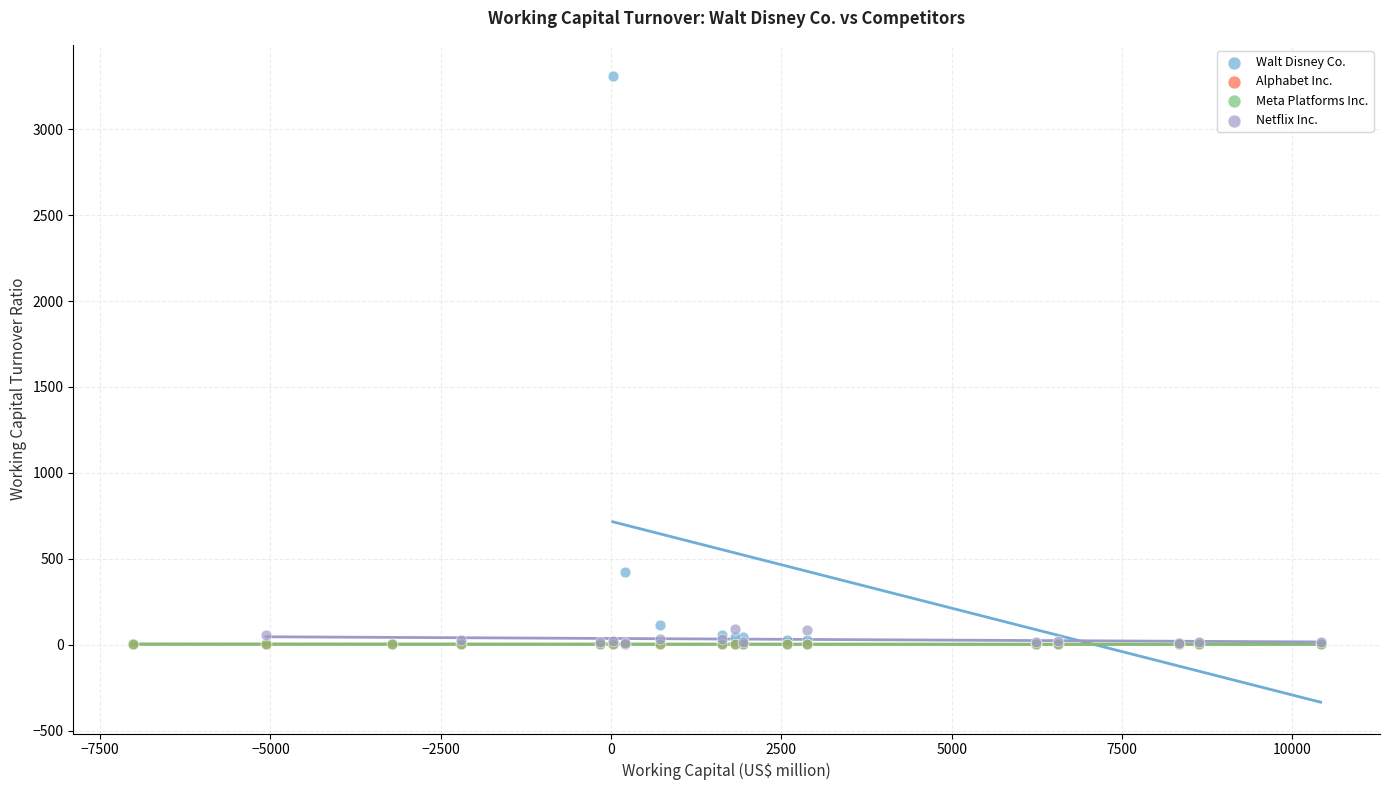

Which series reaches the maximum Y coordinate?

Walt Disney Co.